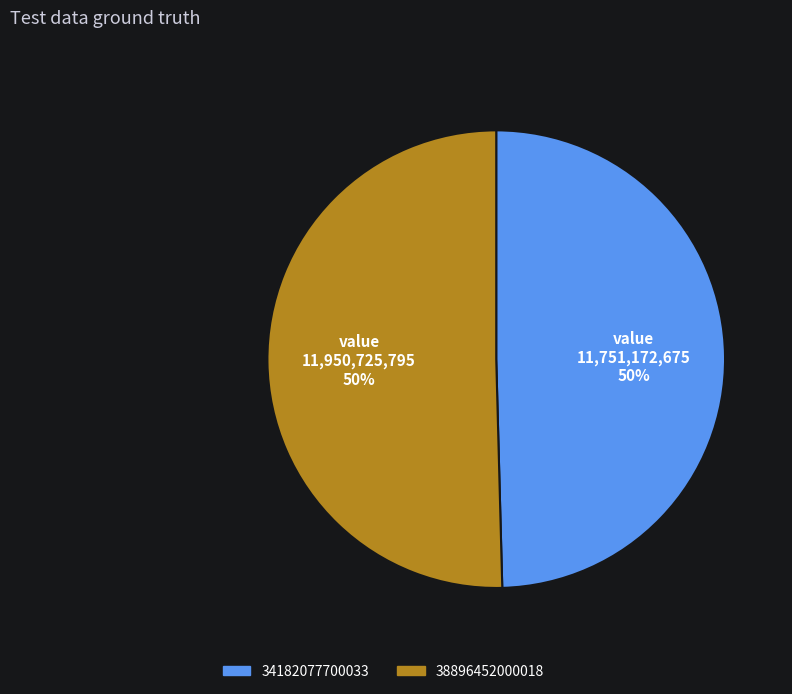

How many segments does this pie chart have?

2